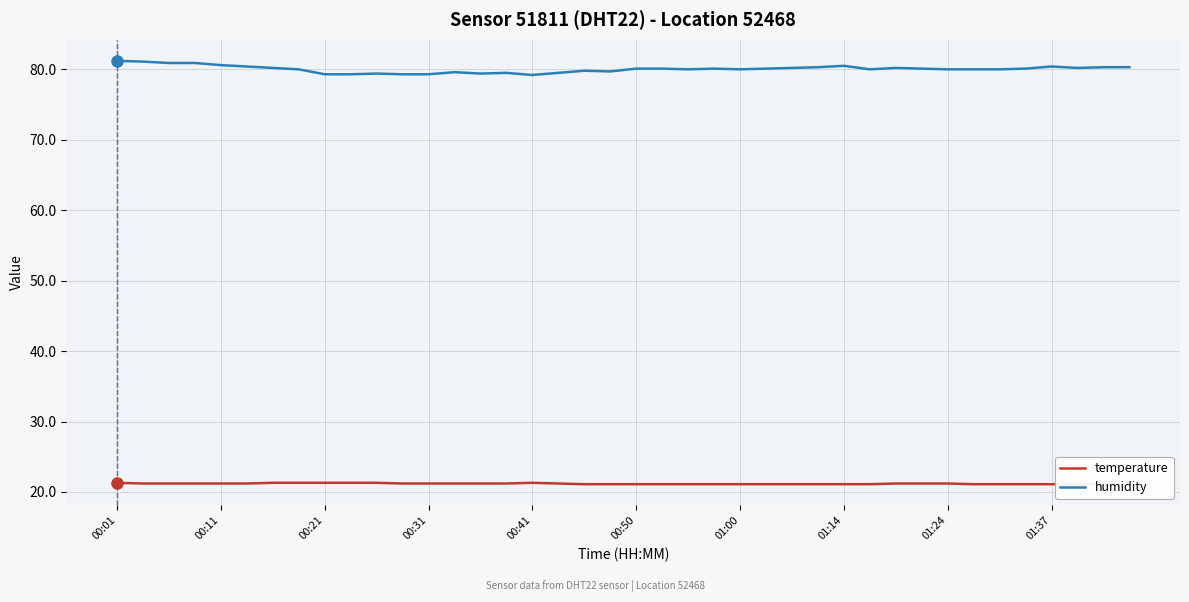

At which label does humidity reach its peak?

00:01